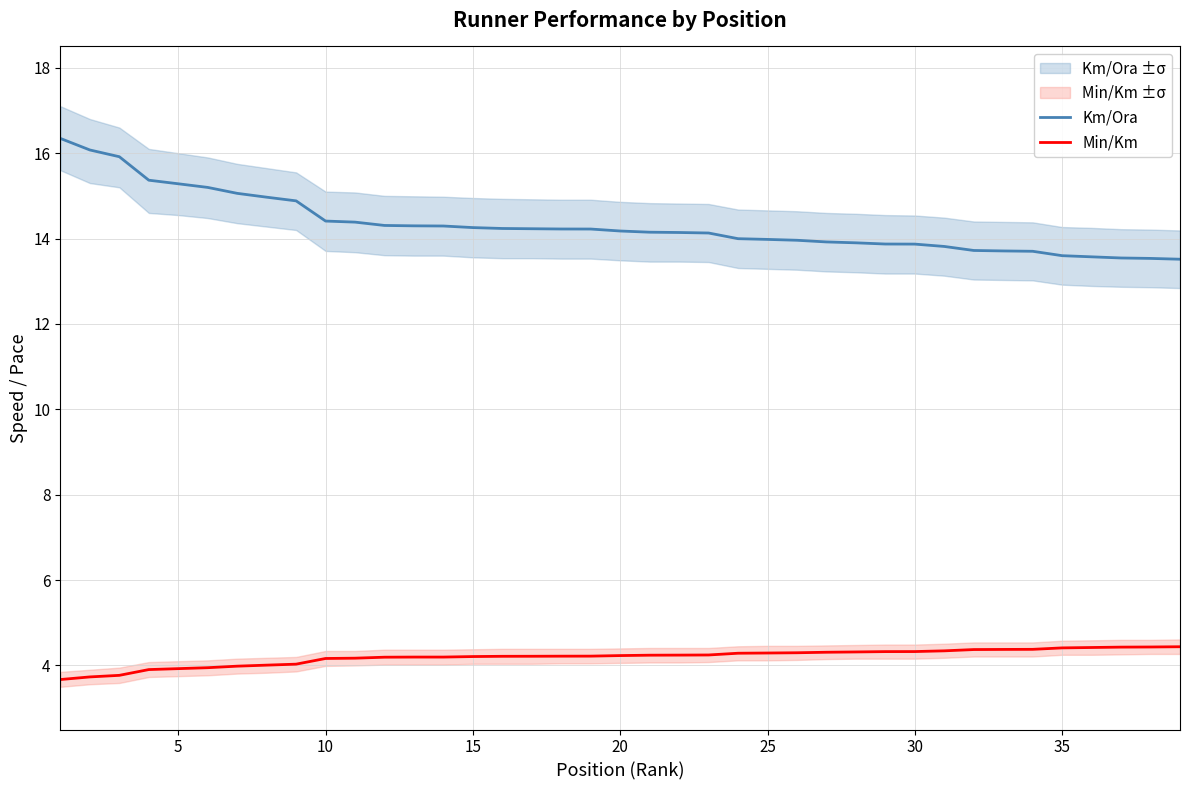

Which series has the widest spread of values?

Km/Ora